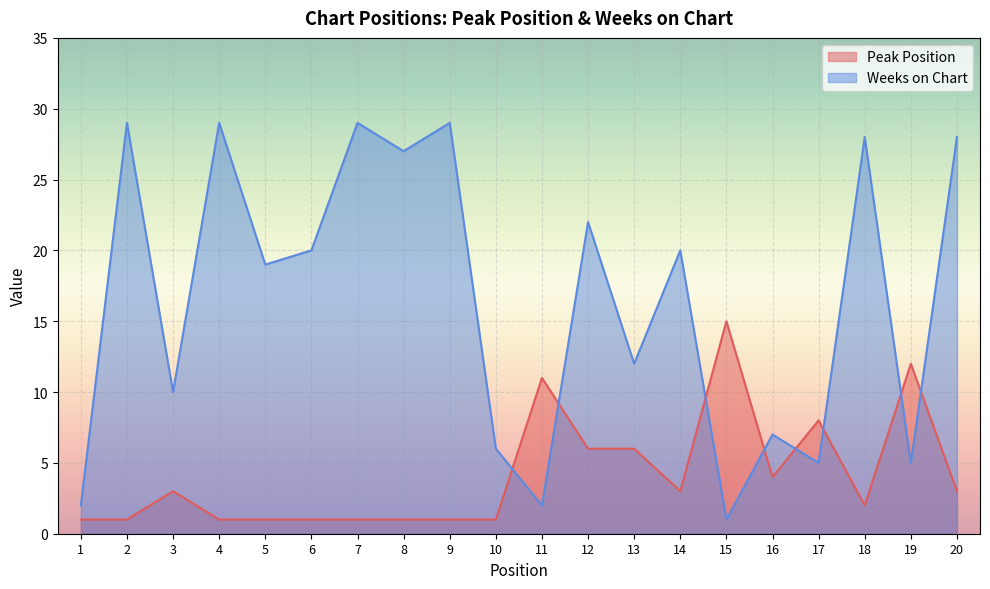

What is the smallest value displayed?

1